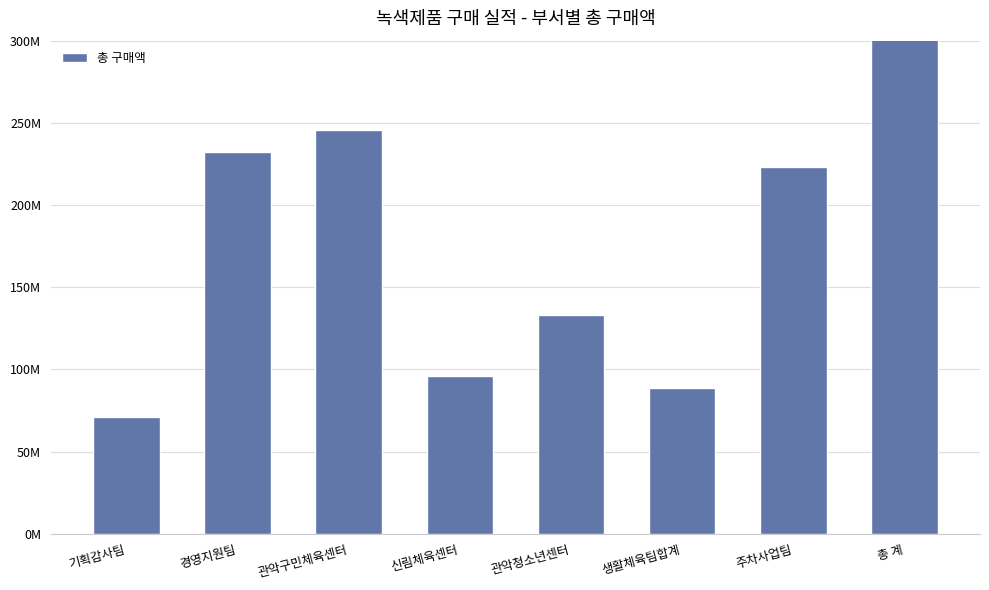

What is the value of the 4th bar from the left?

96138080